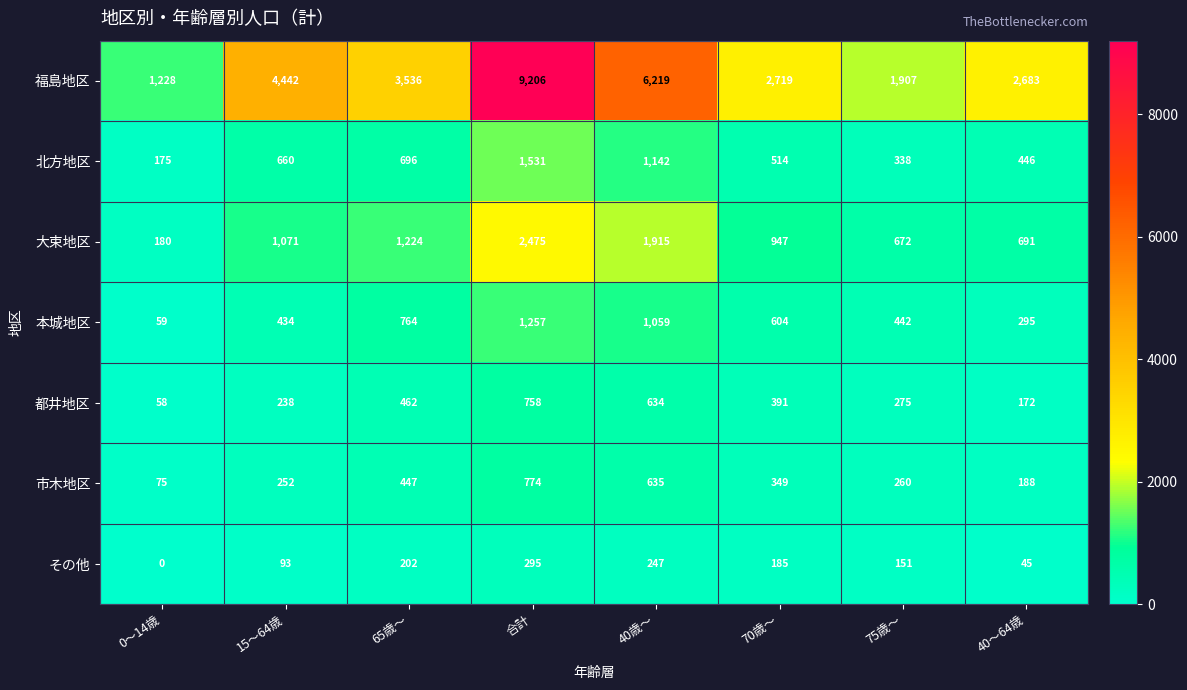

The 都井地区 series shows 391 at 70歳～. True or false?

True